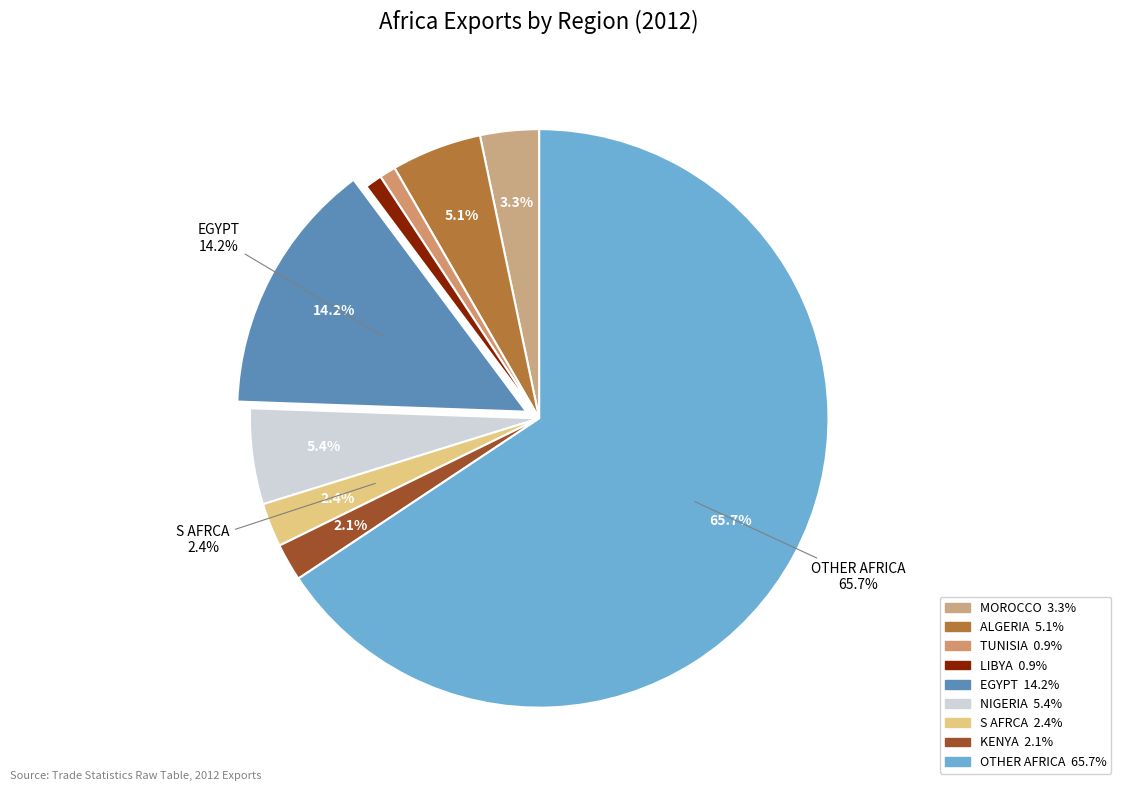

Which slice is the largest?

OTHER AFRICA